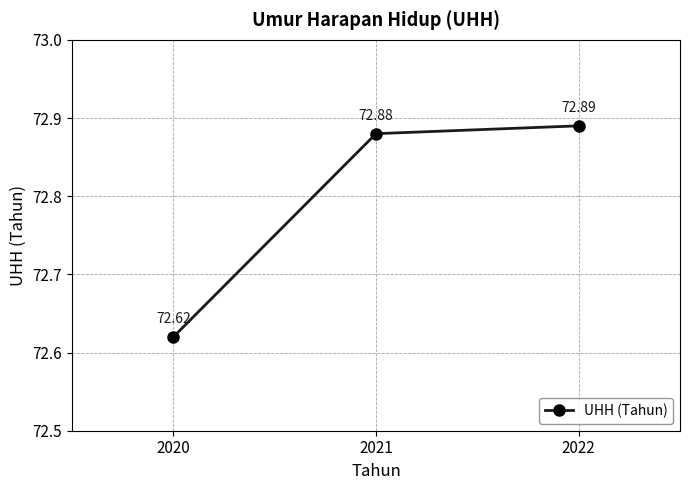

What is the value of the 2nd point from the left?

72.9